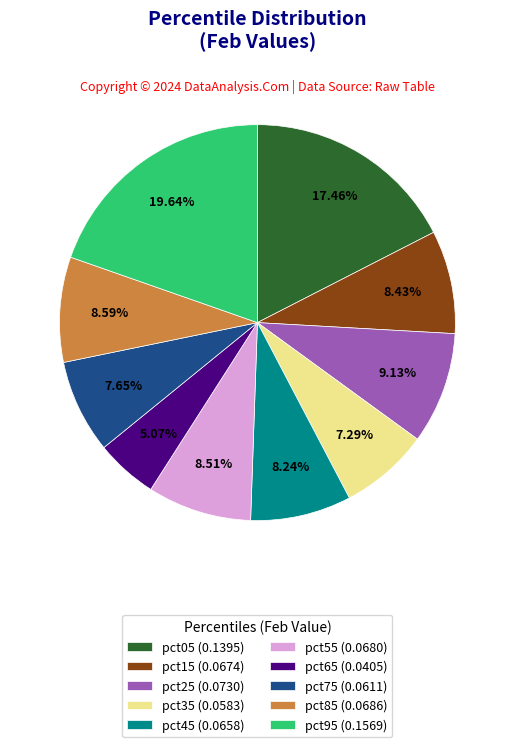

How many slices are in this pie chart?

10